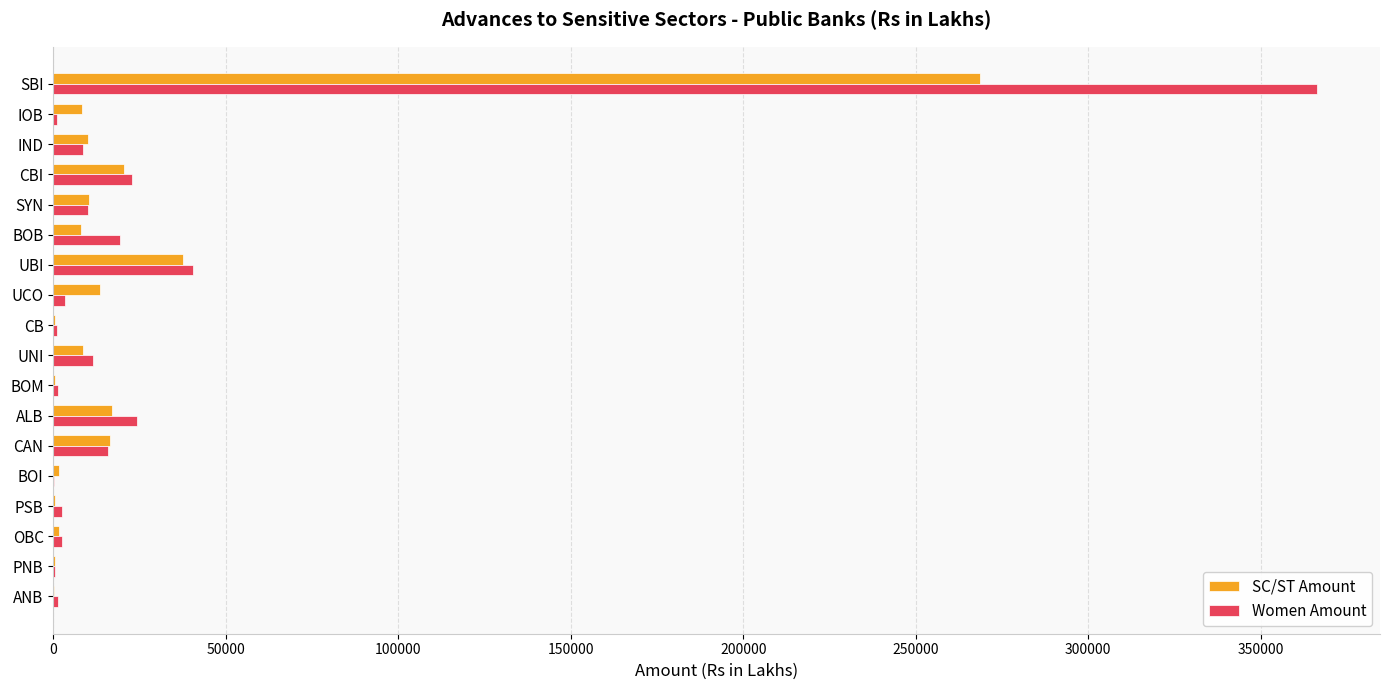

At which label does SC/ST Amount reach its peak?

SBI